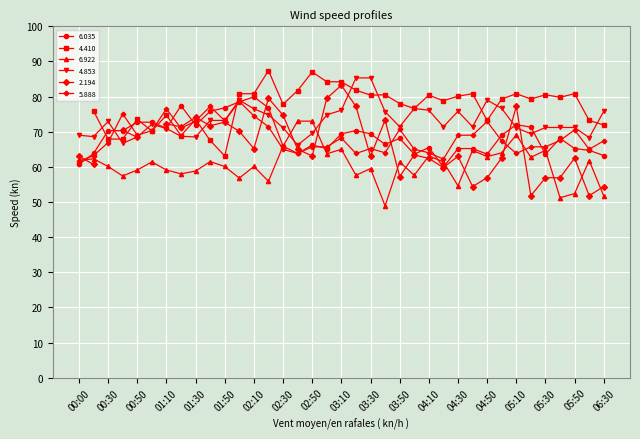

What is the label of the 22nd point from the left?

03:40